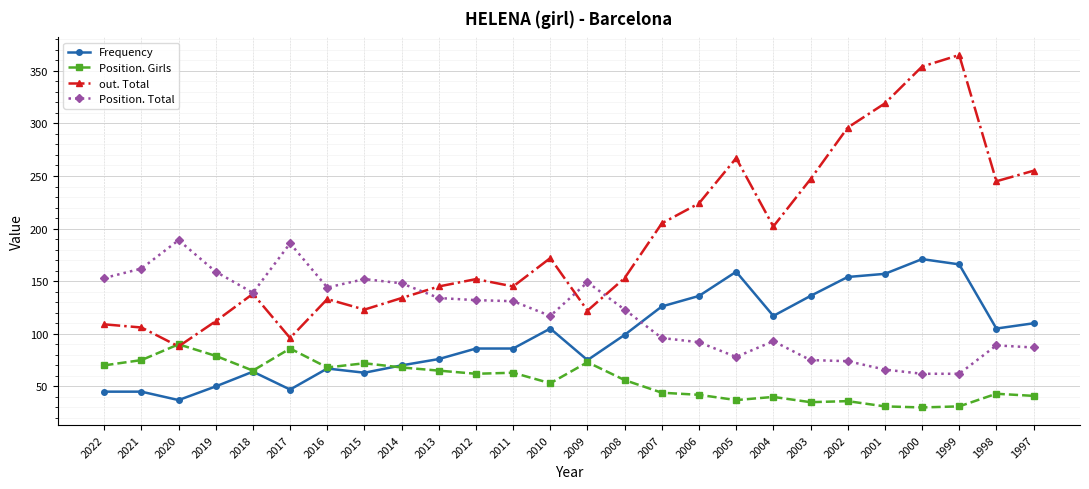

Where does the Position. Girls series first go above 62?

2022